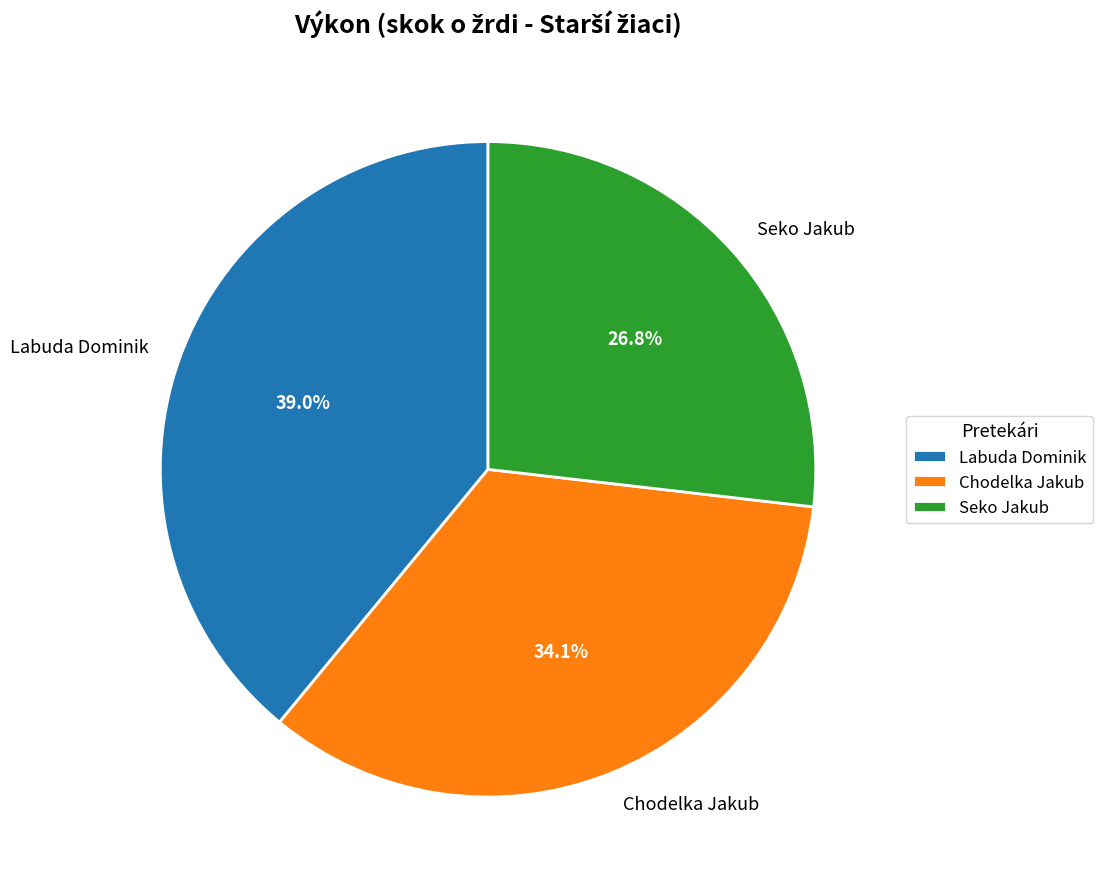

How much of the chart is everything except Labuda Dominik?

61.0%